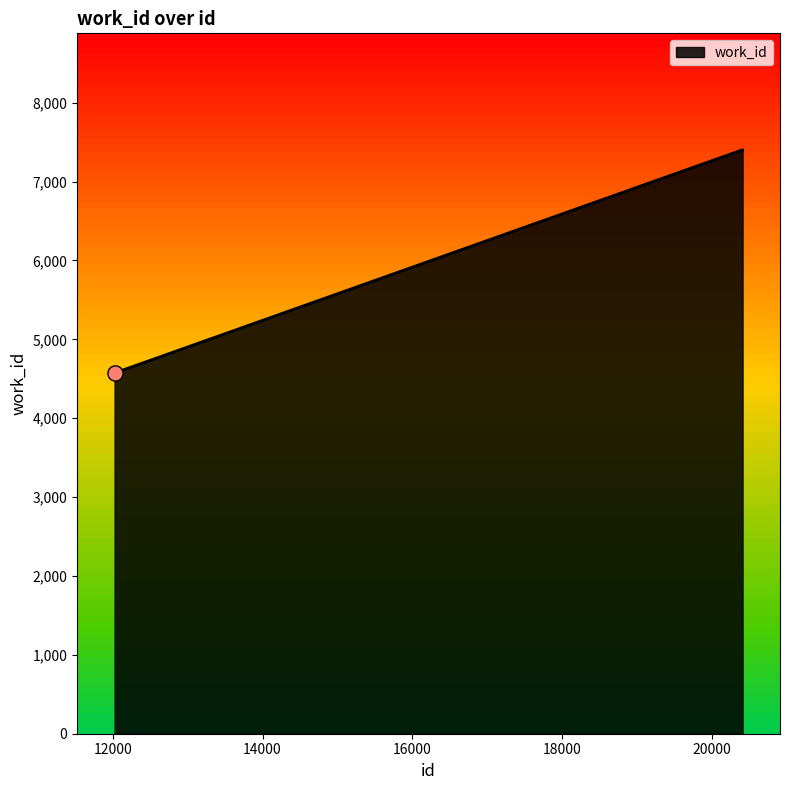

What is the smallest value displayed?

4574